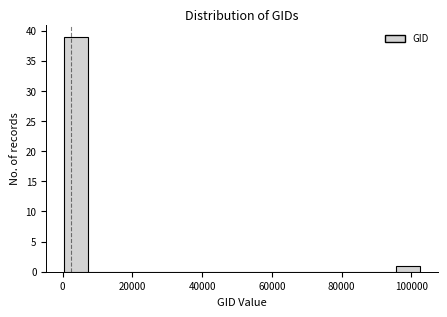

Around what value on the x-axis is the tallest bar? Give the approximate position of its centre, as read against the axis.

4000